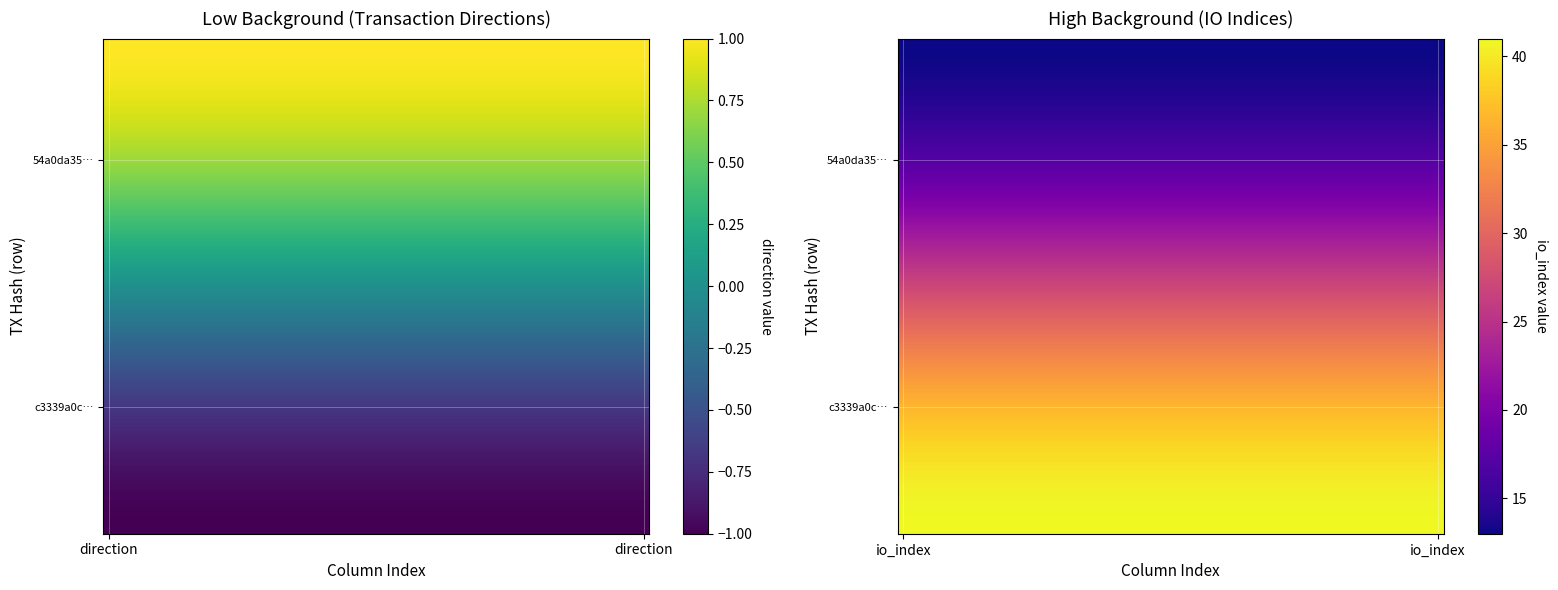

At 1, list the series in order from largest to smallest.

c3339a0c73690cad1246e00585b7738dc6f0b93, 54a0da35a87115d62d17c6be08f2ae826b1b661